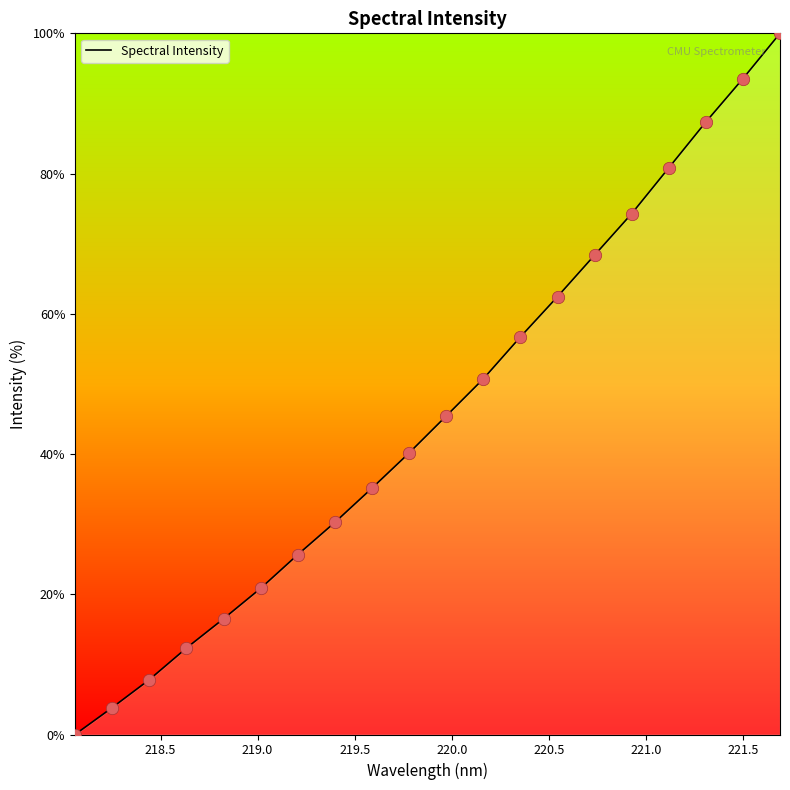

What is the greatest value displayed?

100.0